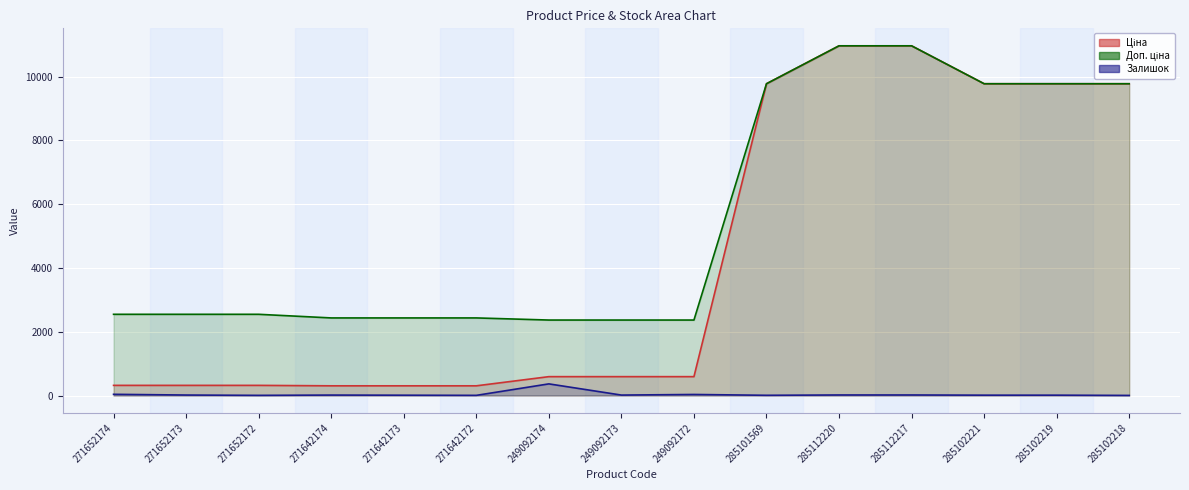

Reading left to right, what are all the values shown in this chart?

Ціна: 271652174=318.3	271652173=318.3	271652172=318.3	271642174=304.1	271642173=304.1	271642172=304.1	249092174=591.6	249092173=591.6	249092172=591.6	285101569=9775.5	285112220=10964.4	285112217=10964.4	285102221=9775.5	285102219=9775.5	285102218=9775.5
Доп. ціна: 271652174=2546.4	271652173=2546.4	271652172=2546.4	271642174=2432.8	271642173=2432.8	271642172=2432.8	249092174=2366.5	249092173=2366.5	249092172=2366.5	285101569=9775.5	285112220=10964.4	285112217=10964.4	285102221=9775.5	285102219=9775.5	285102218=9775.5
Залишок: 271652174=38.0	271652173=15.0	271652172=5.0	271642174=14.0	271642173=10.0	271642172=5.0	249092174=365.0	249092173=14.0	249092172=33.0	285101569=7.0	285112220=17.0	285112217=17.0	285102221=11.0	285102219=11.0	285102218=3.0